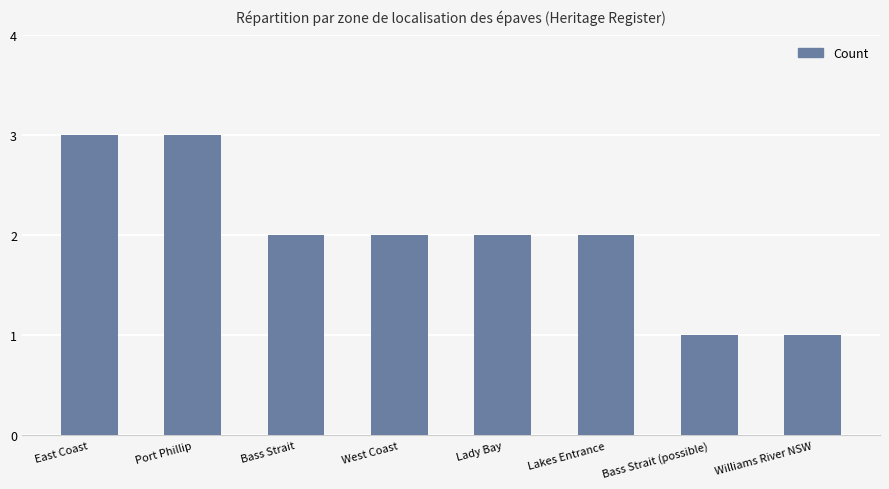

What is the minimum value shown in the chart?

1